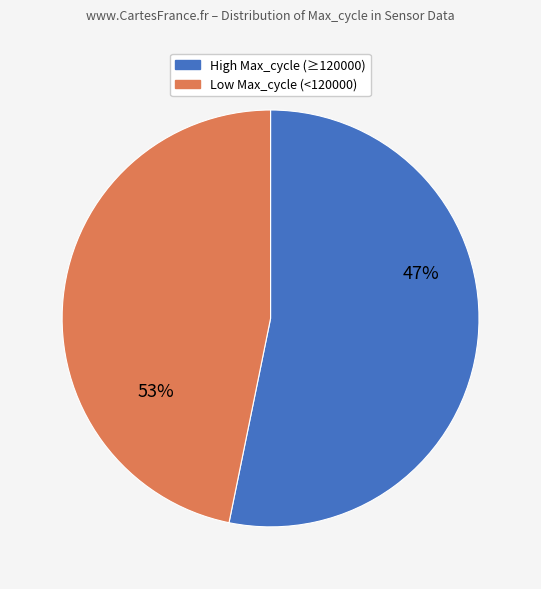

Count the number of slices in the pie.

2